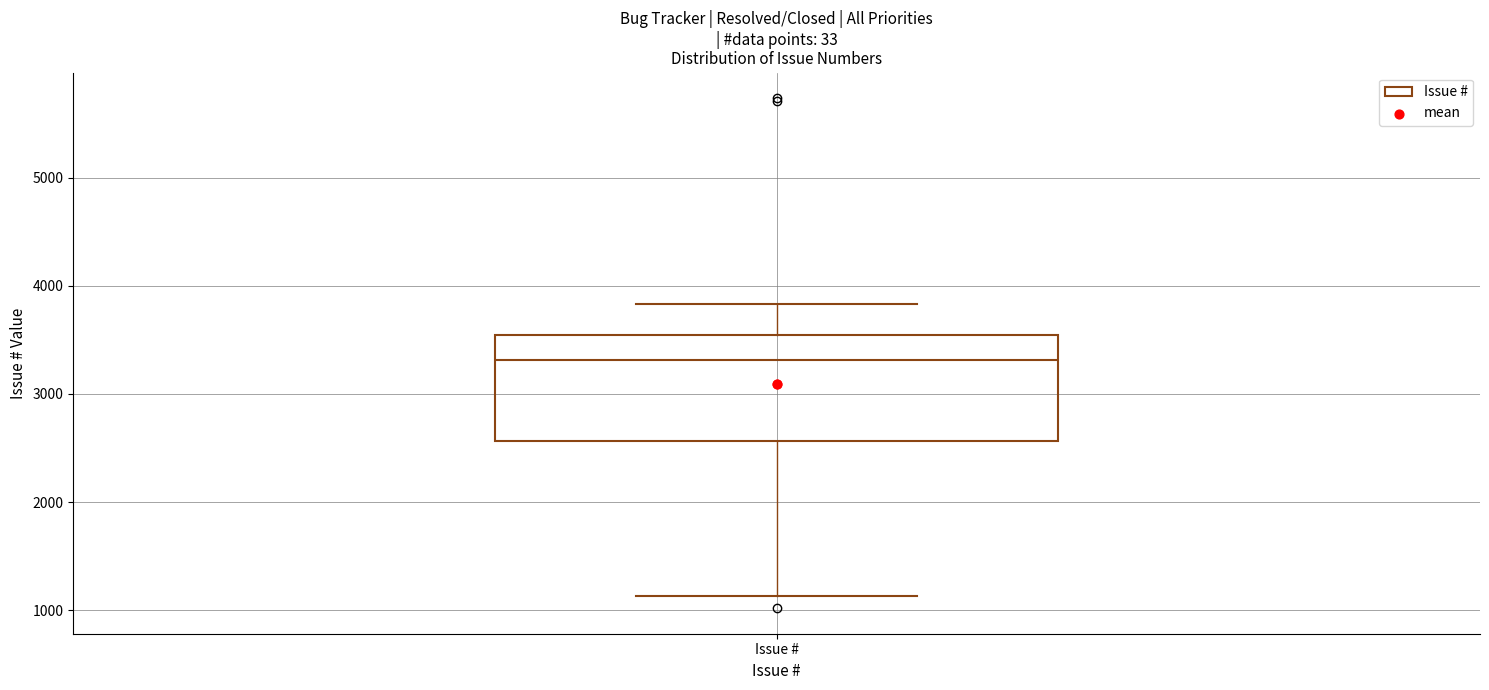

Read this box plot against the y-axis: the position of the median line, the range covered by the box, and the ends of both whiskers. The values are not printed on the chart, so give them approximately, as read against the axis.

median 3300, box 2600 to 3500, whiskers 1100 to 3800